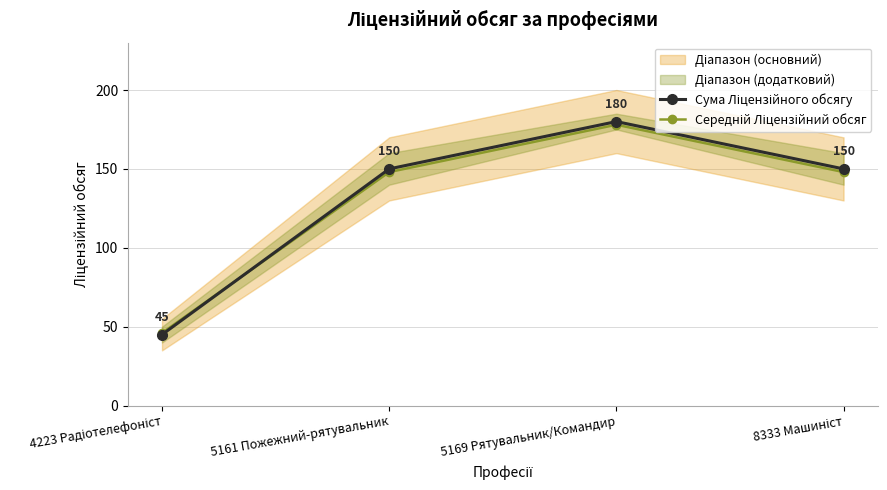

What is the maximum value shown in the chart?

180